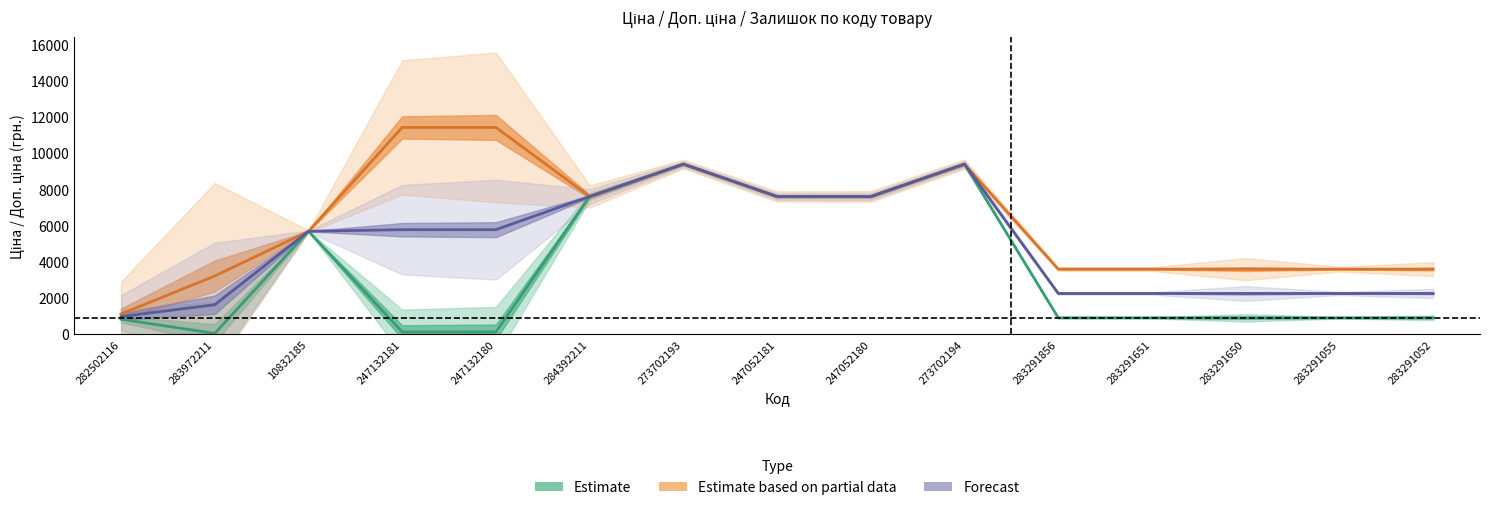

What is the sum of all Estimate based on partial data values?

92283.5